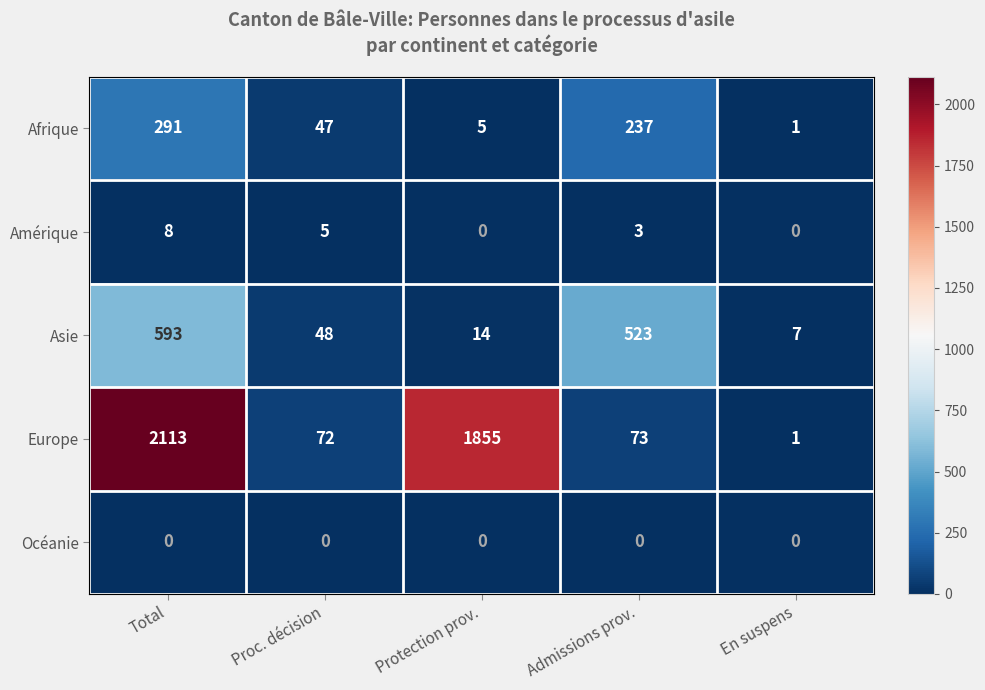

At how many categories does at least one series exceed 748?

2